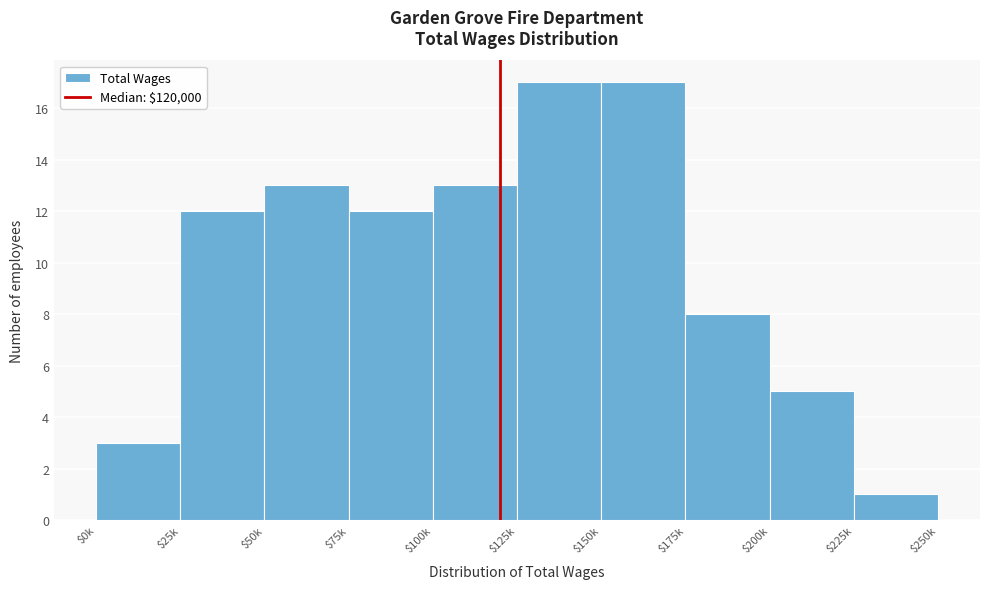

Reading left to right, extract all data points from this chart.

3	12	13	12	13	17	17	8	5	1